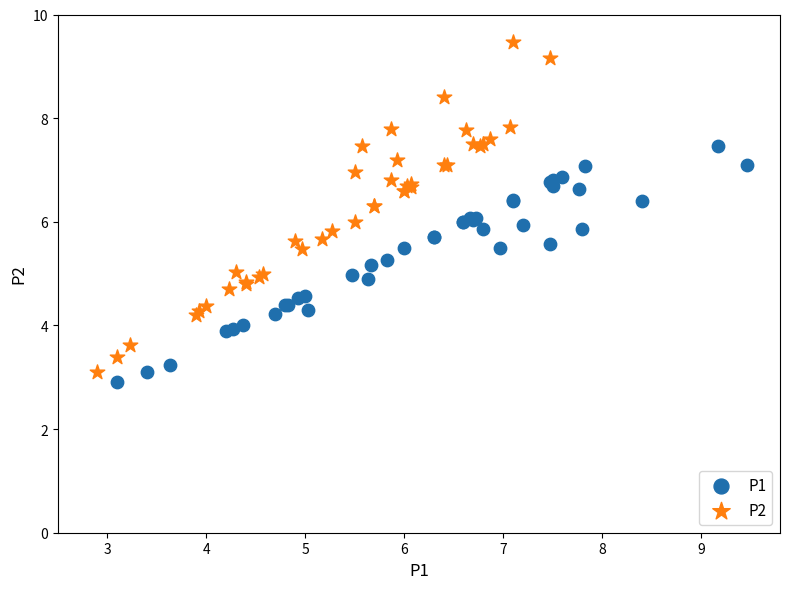

Which series contains the highest Y value?

P2